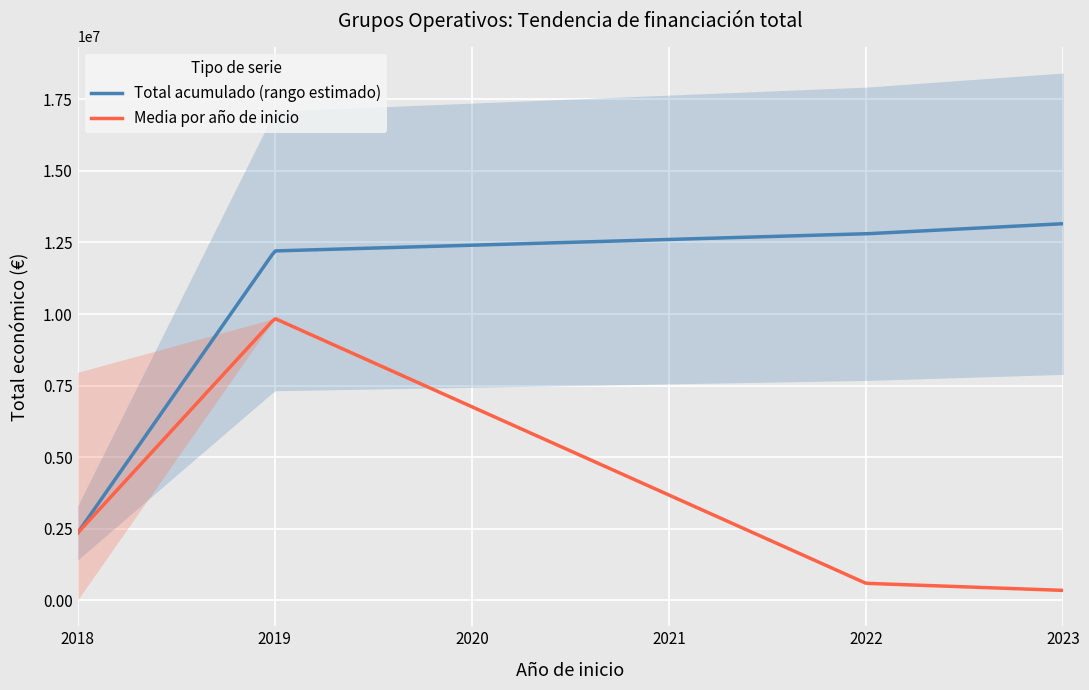

What is the lowest value of the Total acumulado (rango estimado) series?

2357256.6